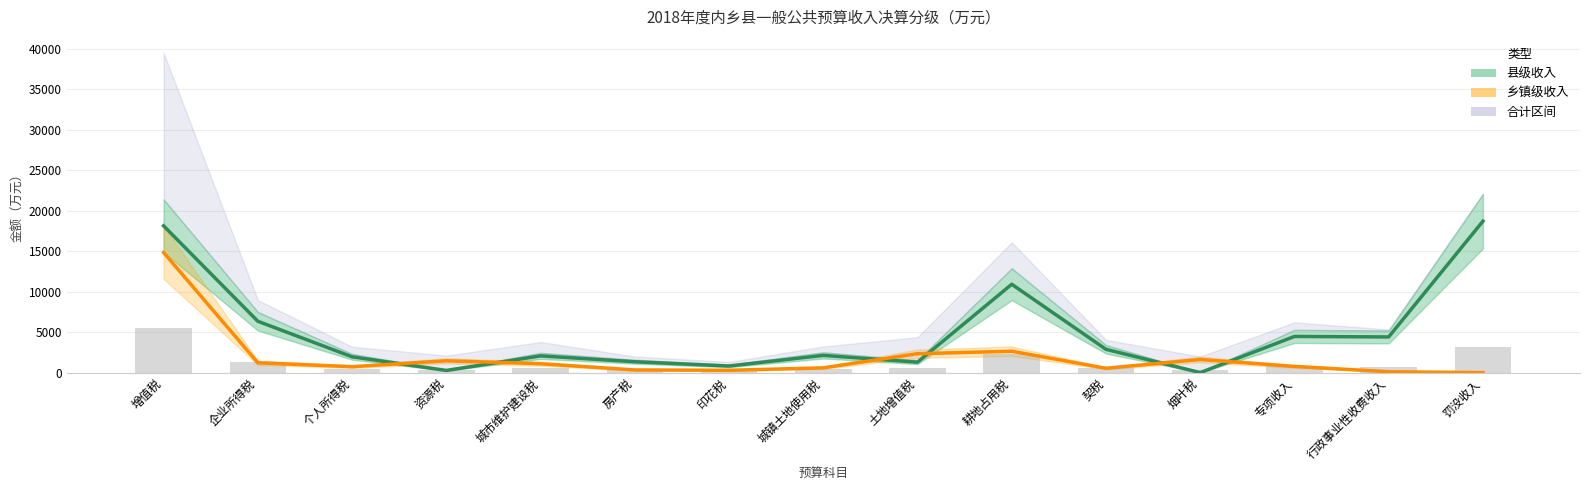

Which category has the lowest value across all series?

烟叶税